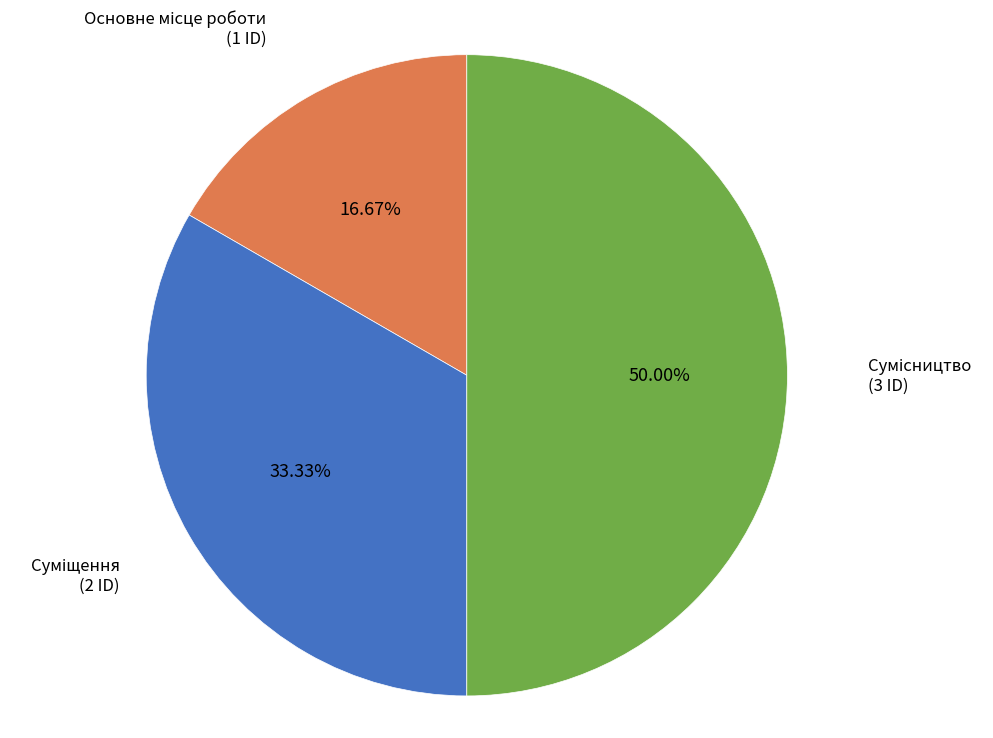

How many segments does this pie chart have?

3